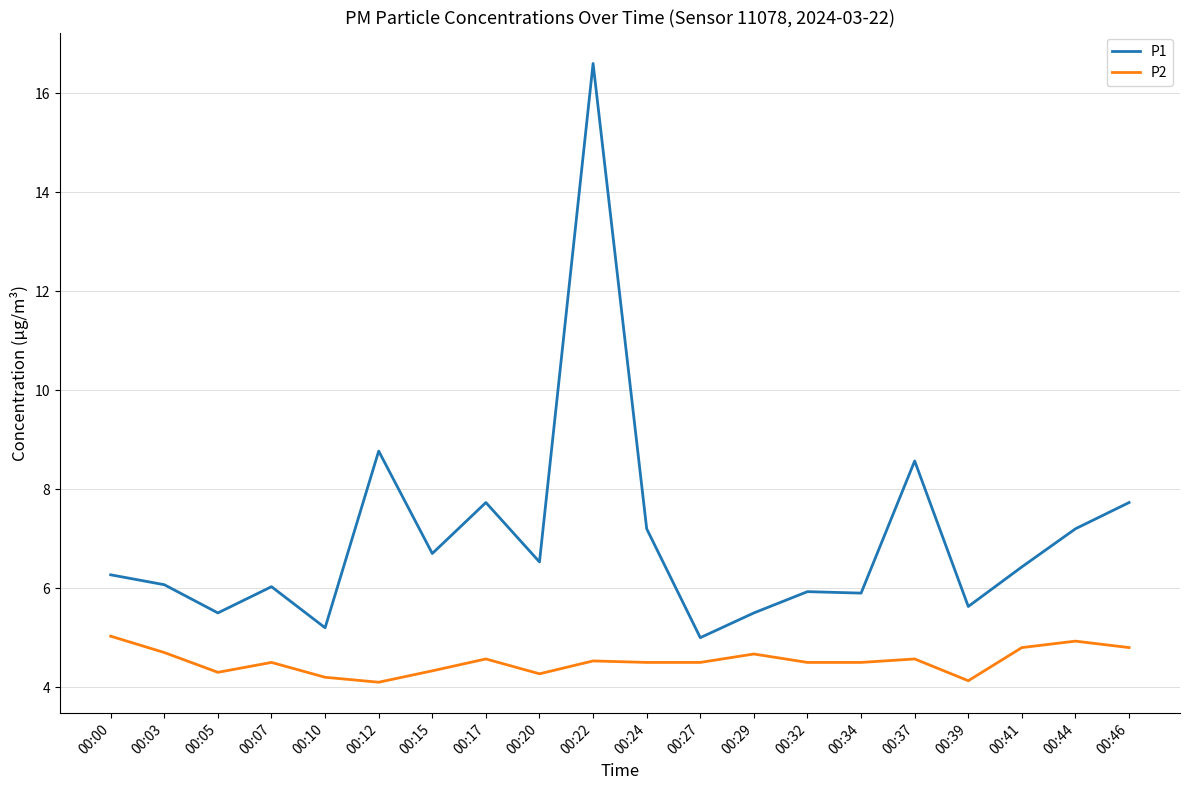

What is the sum of all P1 values?

140.5